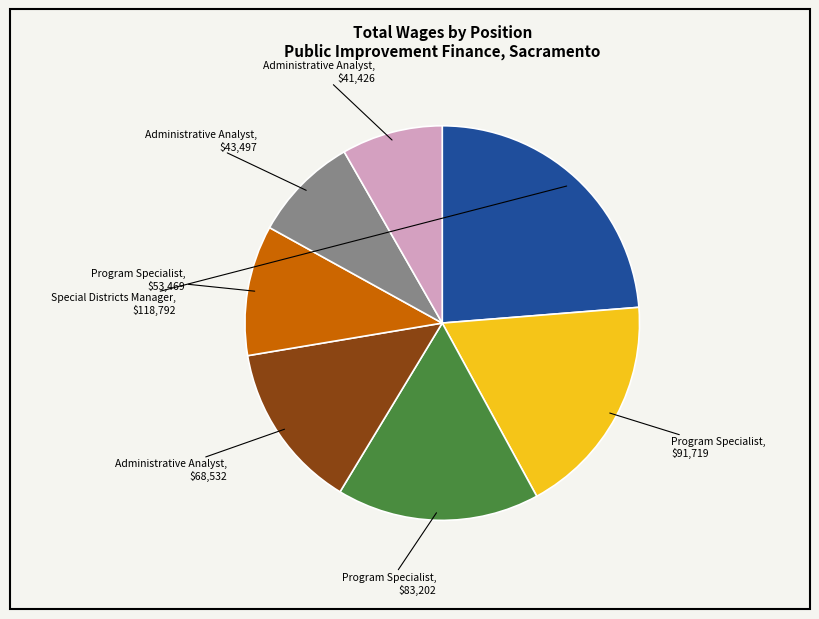

Is there a majority slice in this chart?

No